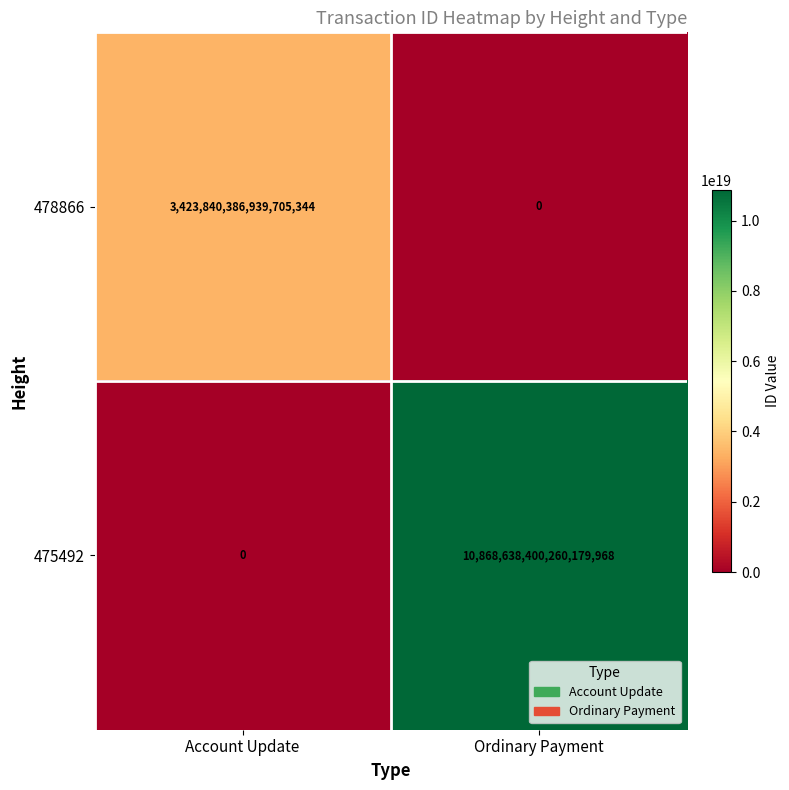

Is it true that 478866 equals 5216659266935362560 at Account Update?

False